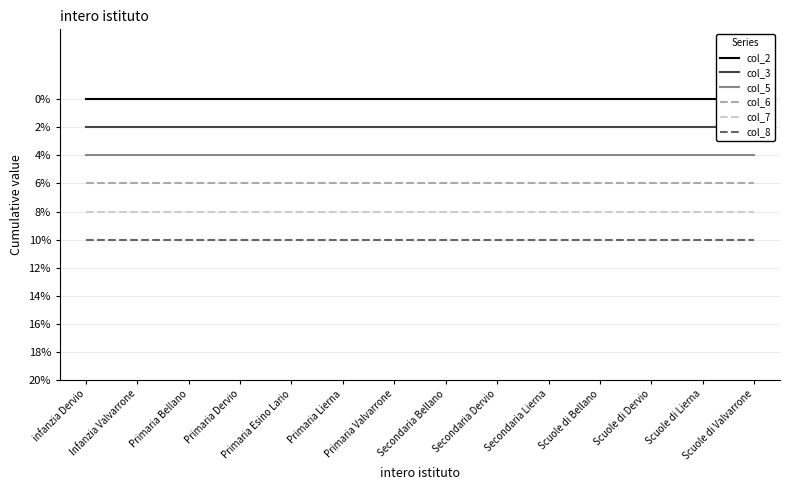

What is the label of the 5th point from the right?

Secondaria Lierna